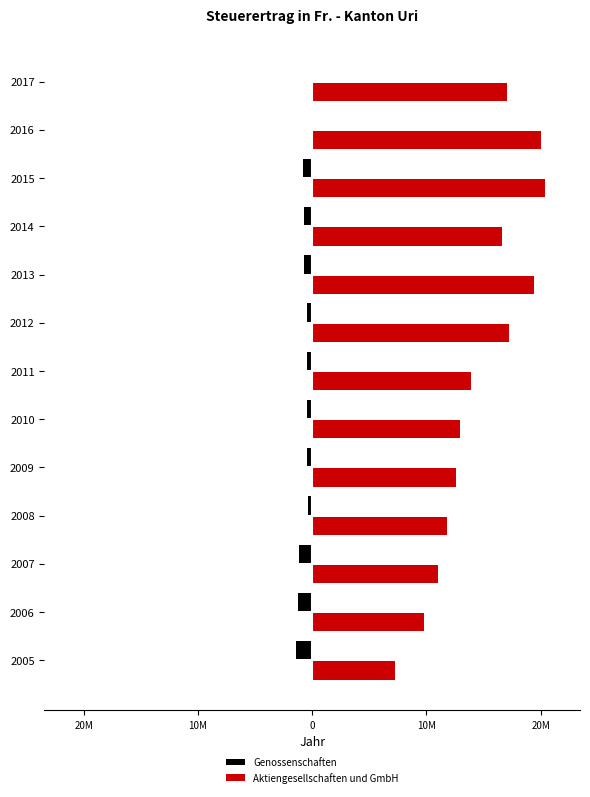

What are all the series names shown in the legend?

Genossenschaften, Aktiengesellschaften und GmbH